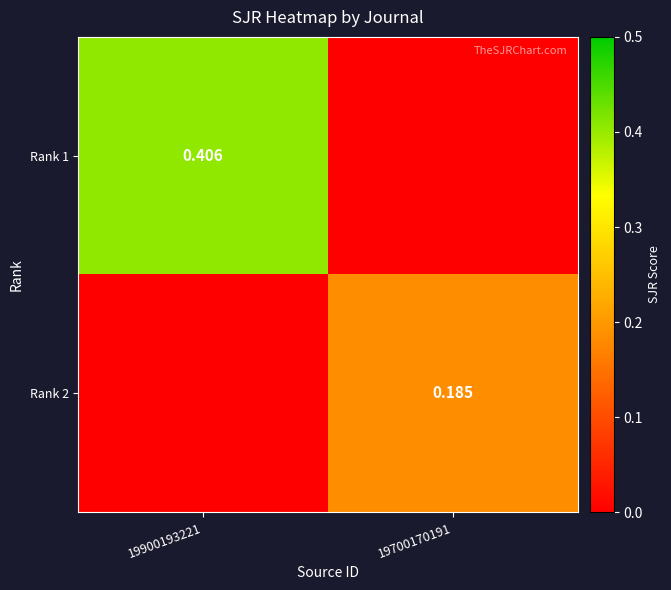

What is the sum of all Rank 1 values?

0.4